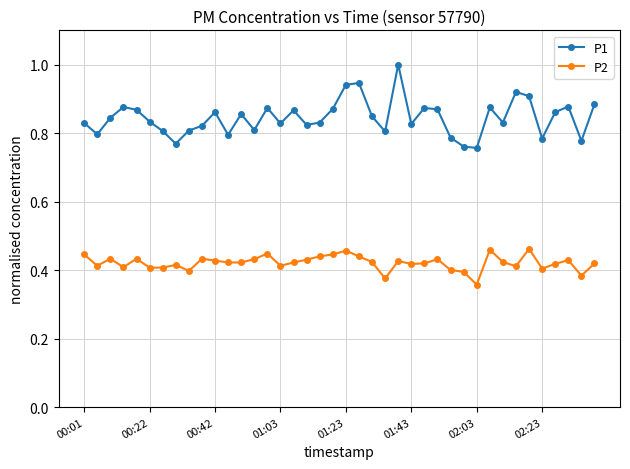

How many distinct data groups are displayed?

2